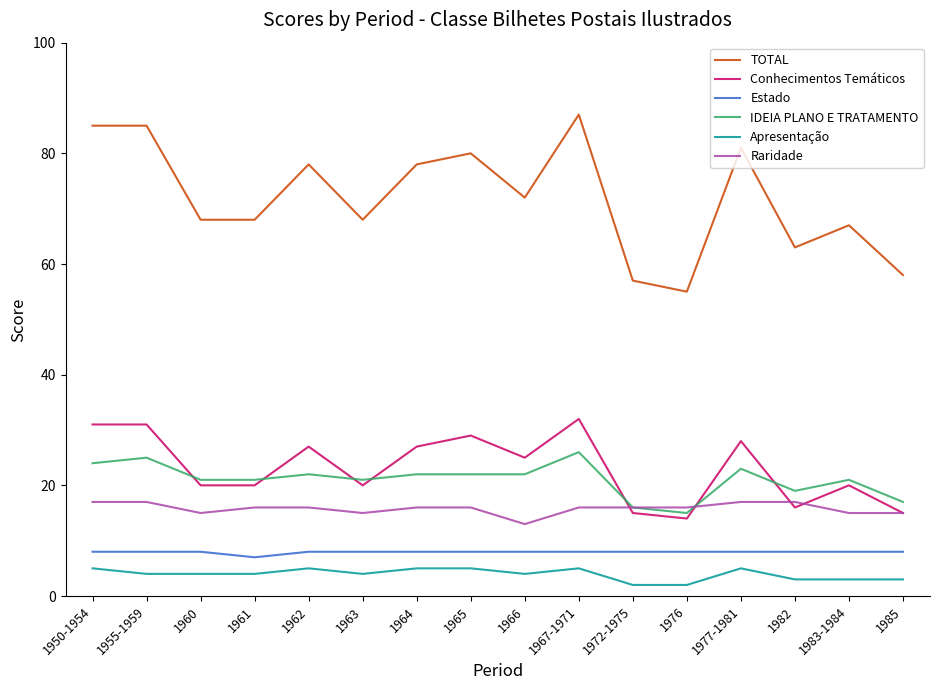

True or false: IDEIA PLANO E TRATAMENTO and Apresentação cross at least once.

False